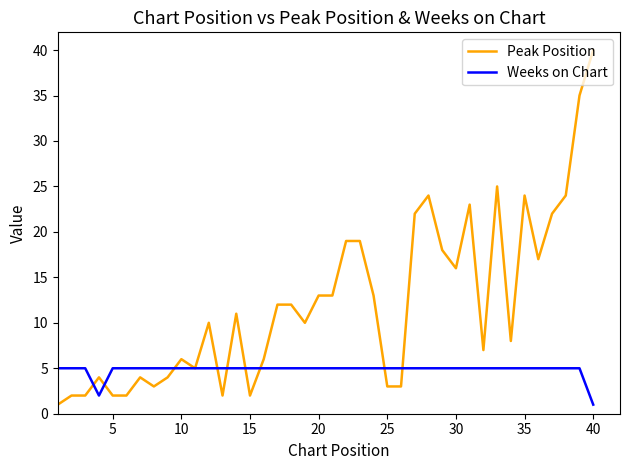

Rank the series by their average value, from lowest to highest.

Weeks on Chart, Peak Position